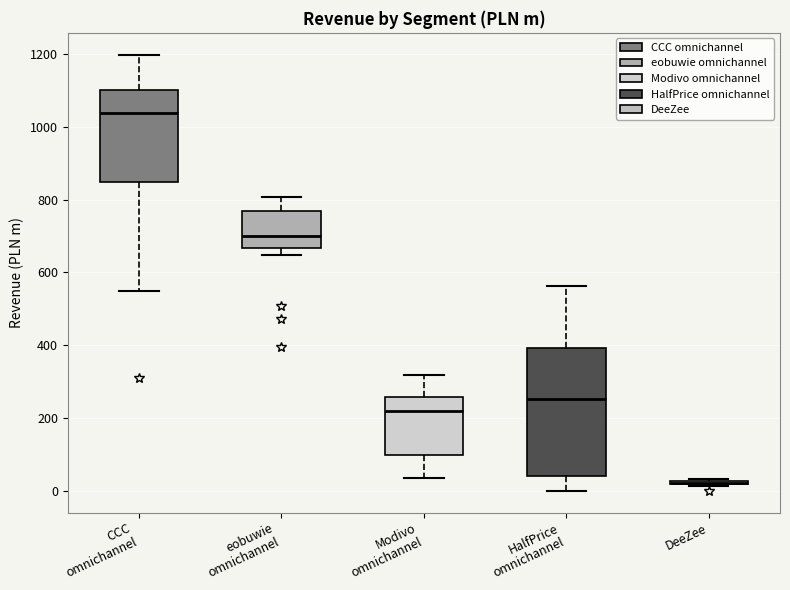

Reading left to right, transcribe this box plot: for each box, give where its median line is, the range the box spans, and where its two whiskers end, as read against the y-axis. The values are not printed on the chart, so give them approximately, as read against the axis.

CCC omnichannel: median 1040, box 840 to 1100, whiskers 540 to 1200
eobuwie omnichannel: median 700, box 660 to 760, whiskers 640 to 800
Modivo omnichannel: median 220, box 100 to 260, whiskers 40 to 320
HalfPrice omnichannel: median 260, box 40 to 400, whiskers 0 to 560
DeeZee: box collapsed to a line at 20, whiskers 20 to 40